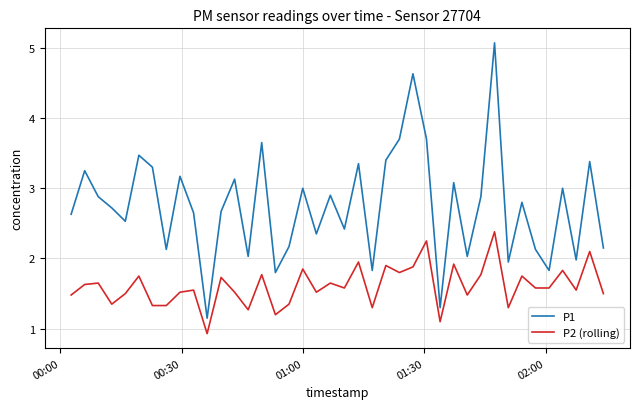

Rank the series by their maximum value, from lowest to highest.

P2 (rolling), P1